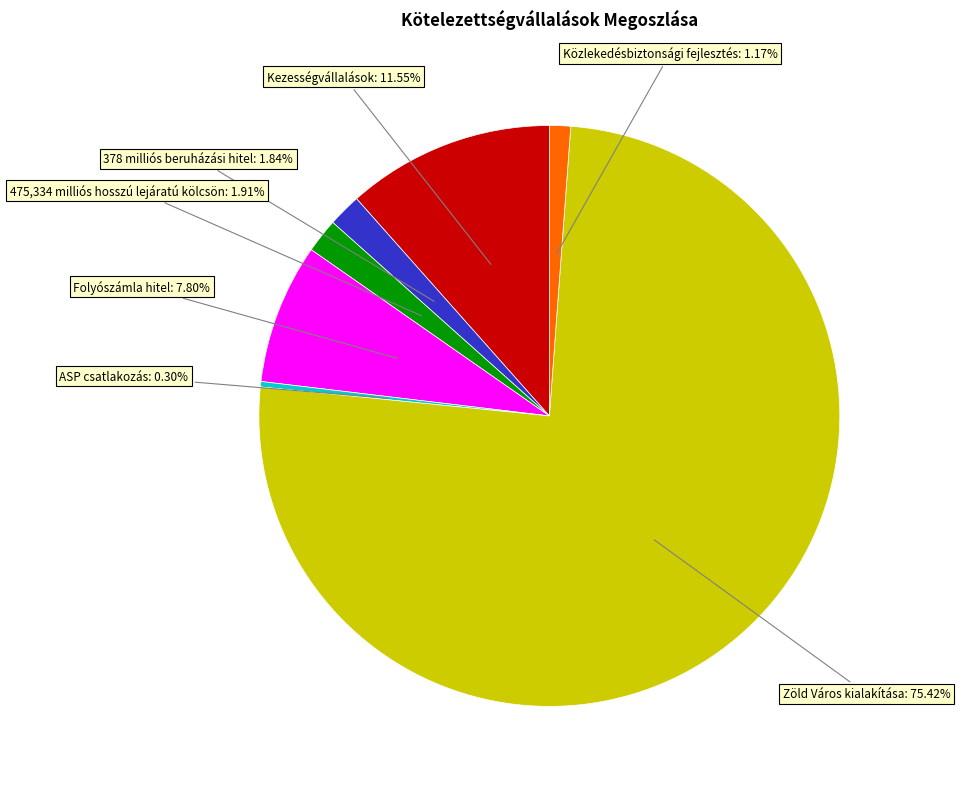

Count the number of slices in the pie.

7